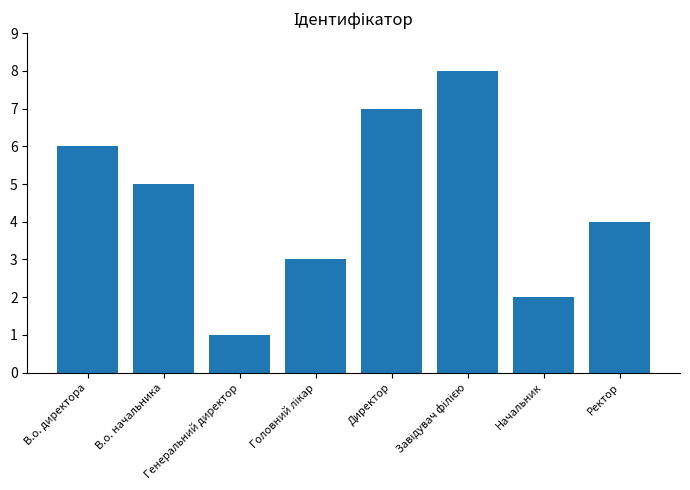

What is the maximum value shown in the chart?

8